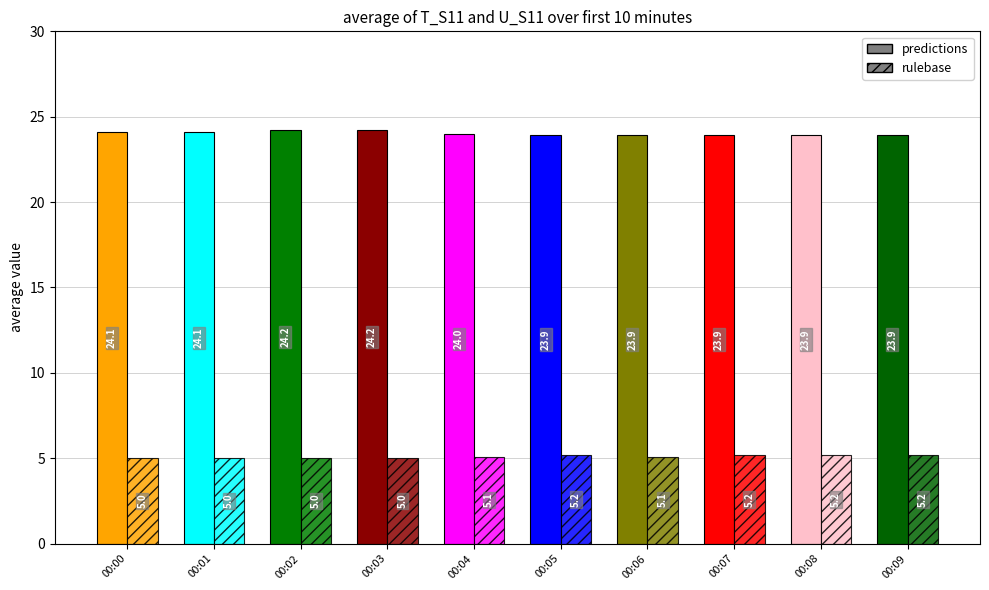

Which series changed the most between 00:00 and 00:01?

predictions